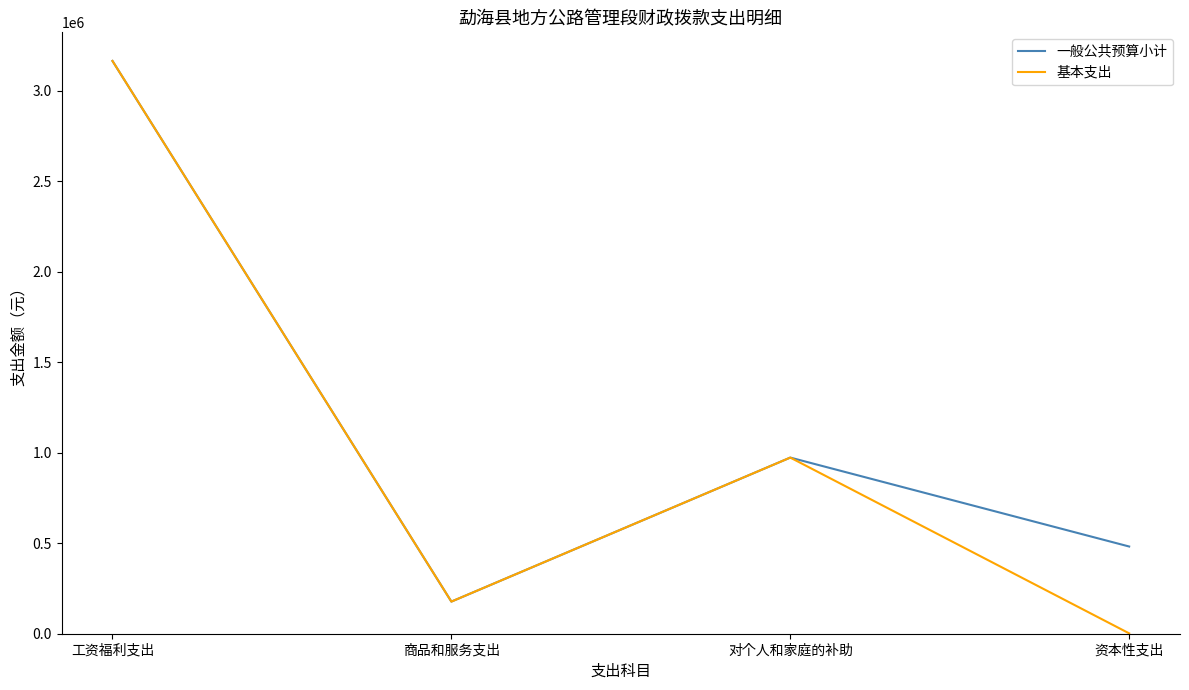

Which category has the lowest value in the 基本支出 series?

资本性支出